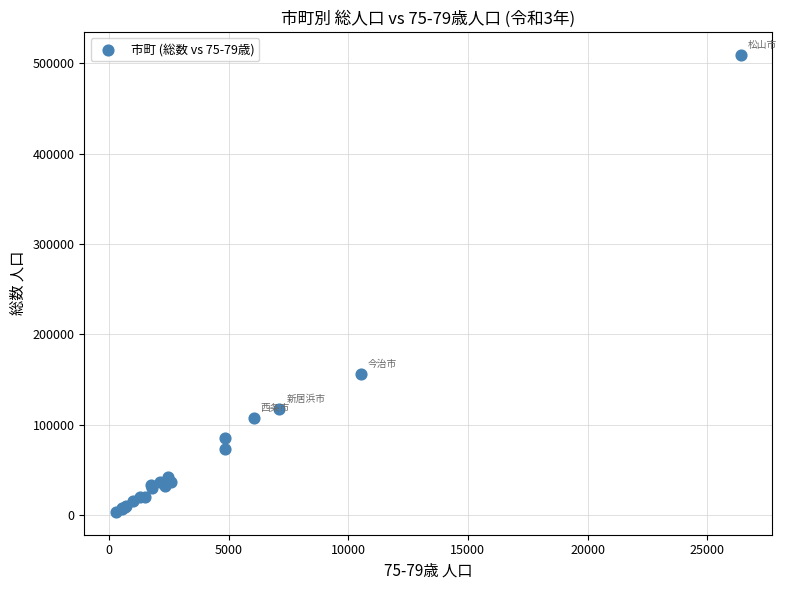

What Y value in the scatter plot is closest to 256648?

156254